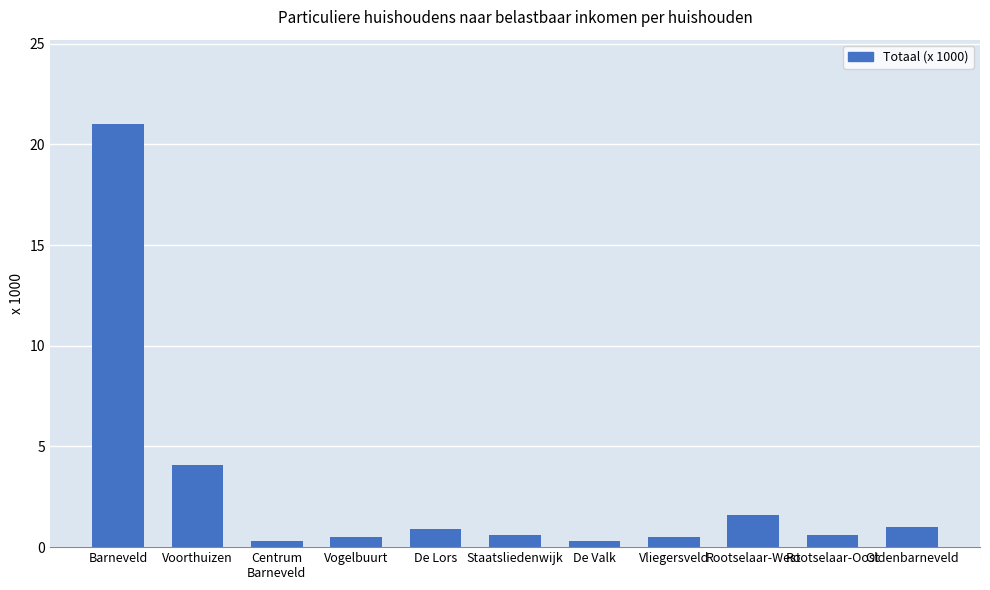

What is the label of the 10th bar from the right?

Voorthuizen